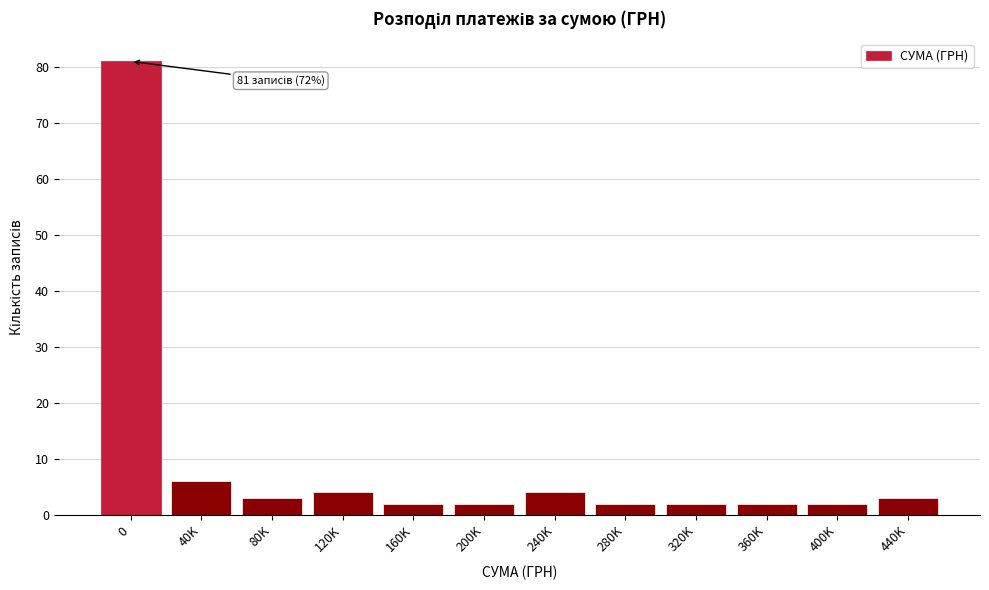

Reading left to right, list all the values displayed in this chart.

81	6	3	4	2	2	4	2	2	2	2	3